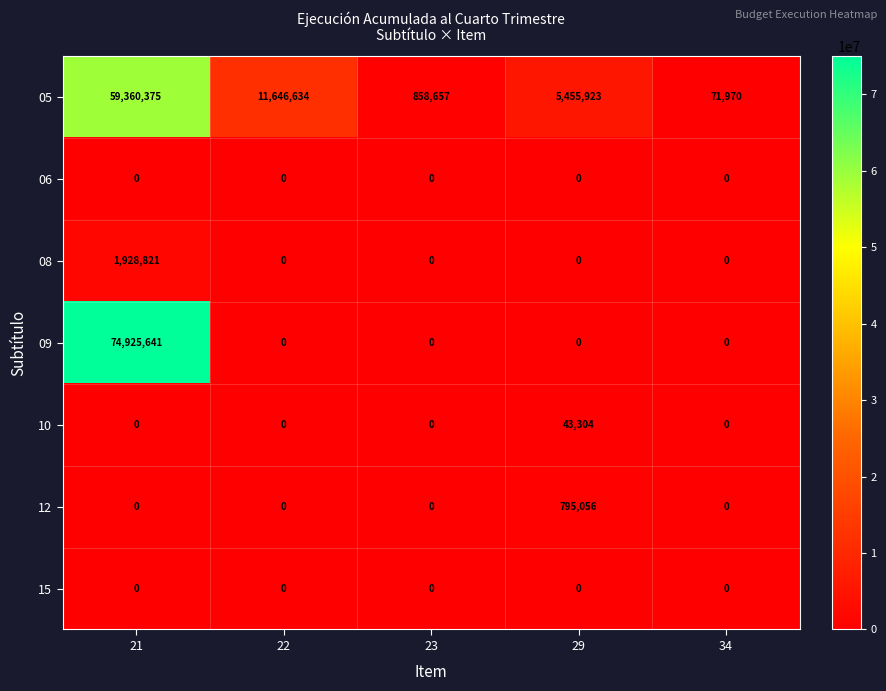

True or false: 12 has a value of -325759 at 34.

False